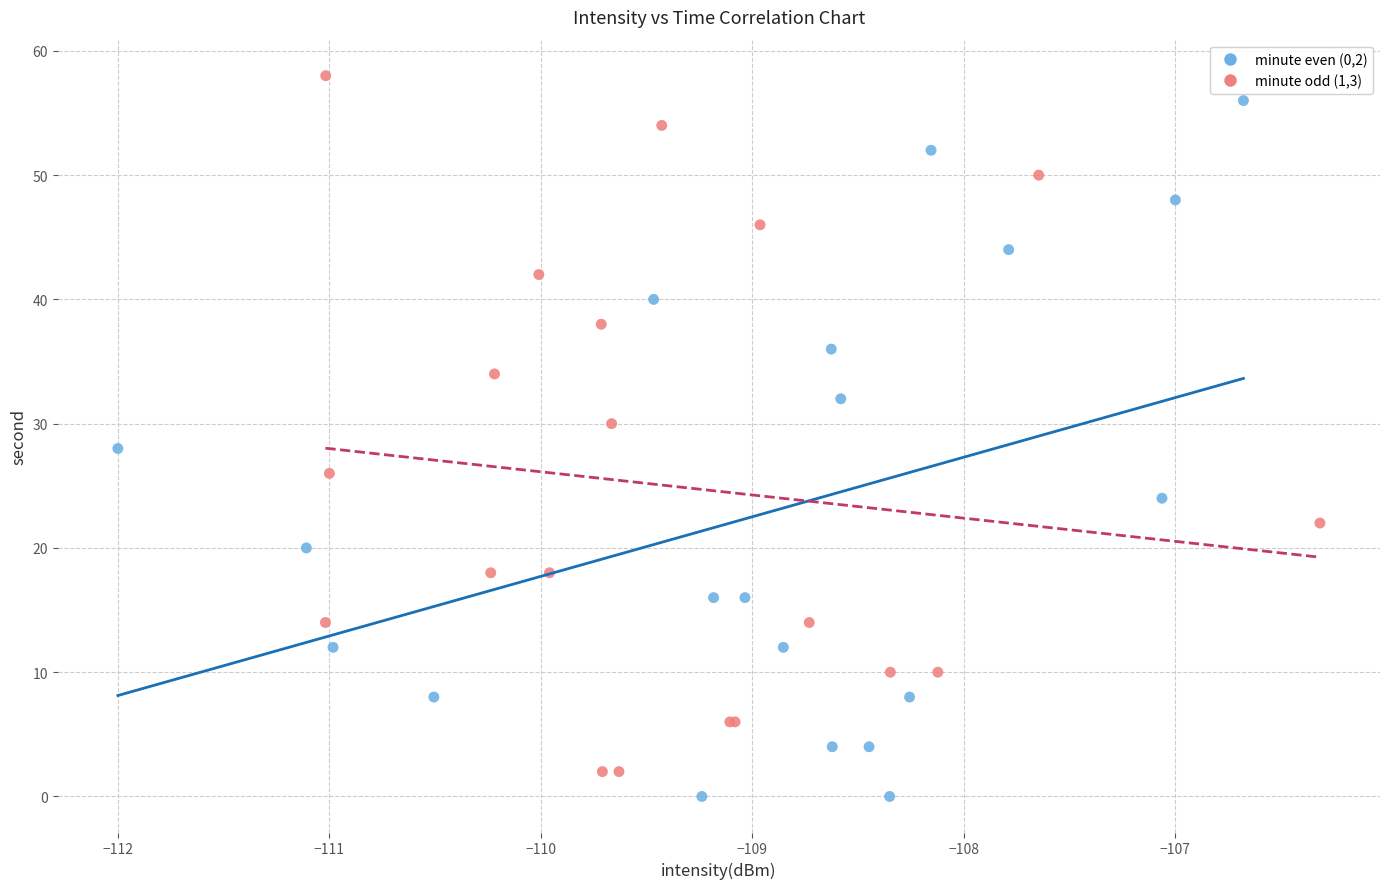

What are all the series names shown in the legend?

minute even (0,2), minute odd (1,3)